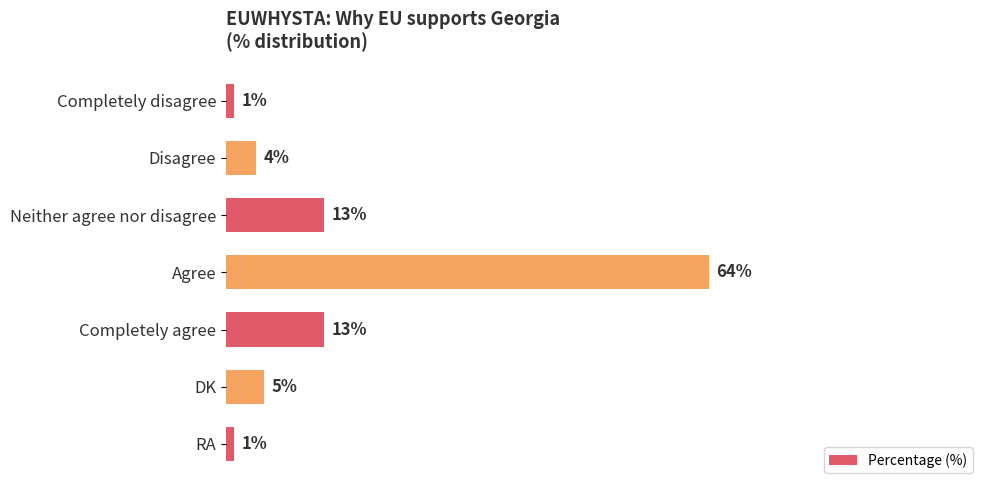

Between Completely disagree and Agree, which is larger?

Agree